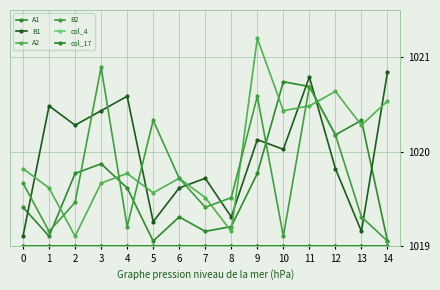

Rank the series by their maximum value, from lowest to highest.

col_4, col_17, A1, B1, B2, A2